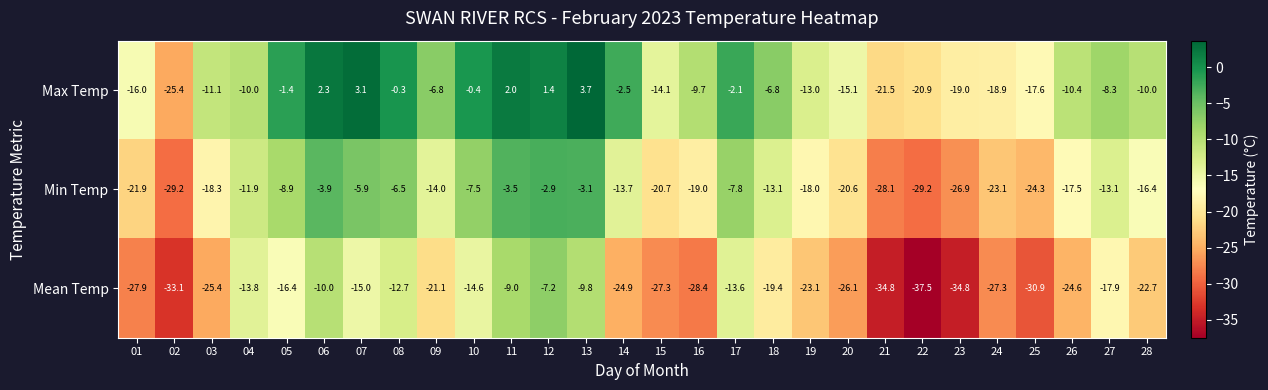

What is the difference between the maximum and second lowest values in the Max Temp series?

25.2